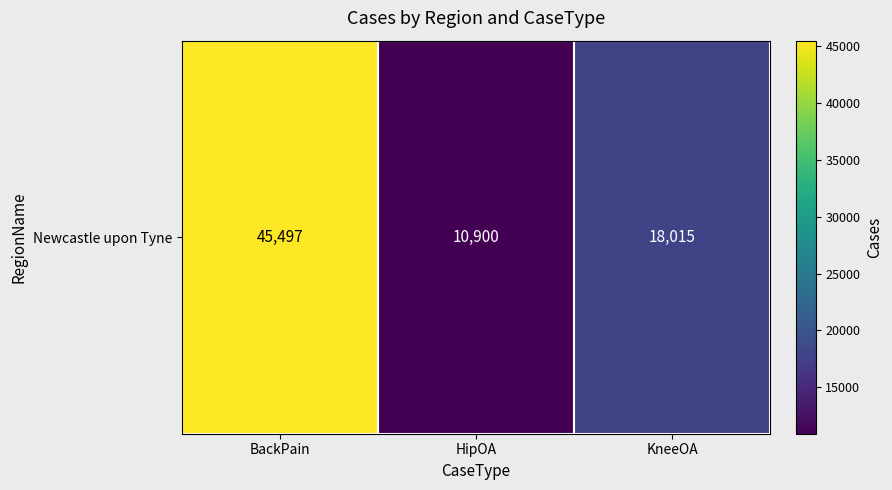

The value at HipOA is 14920. True or false?

False